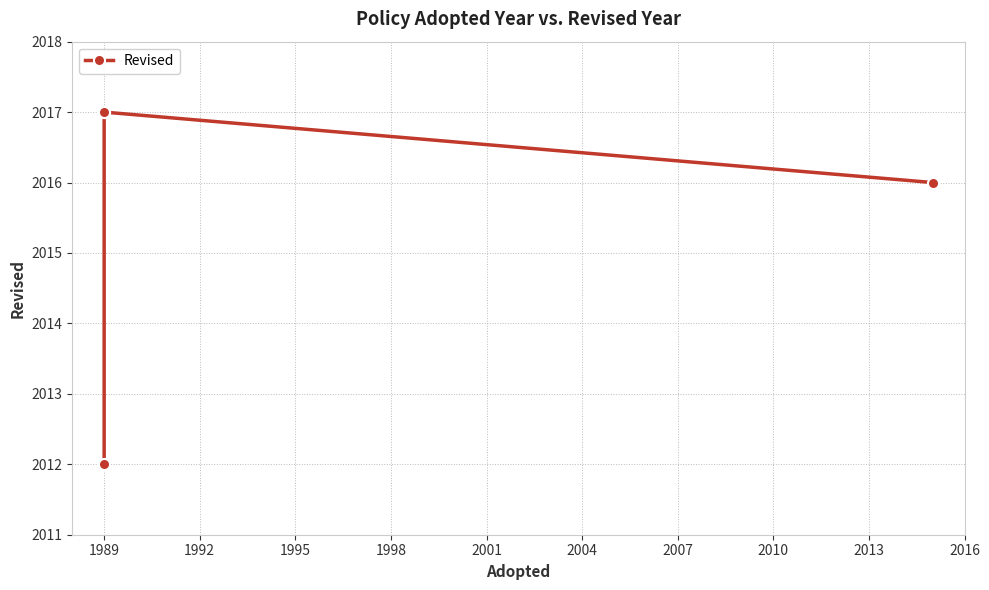

What value does the data have at 1989?

2017